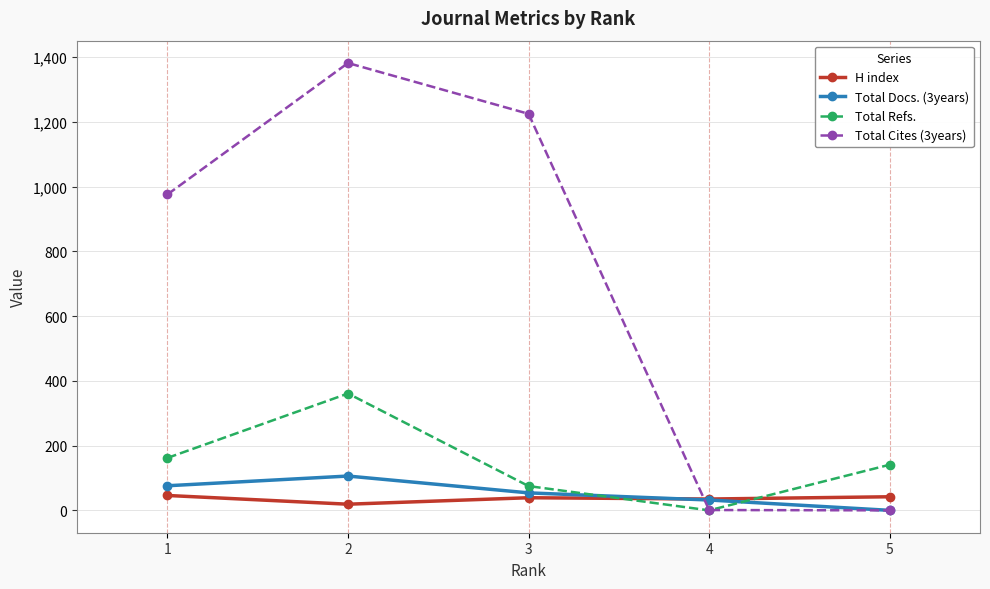

What is the difference between the maximum and minimum values in the Total Refs. series?

361